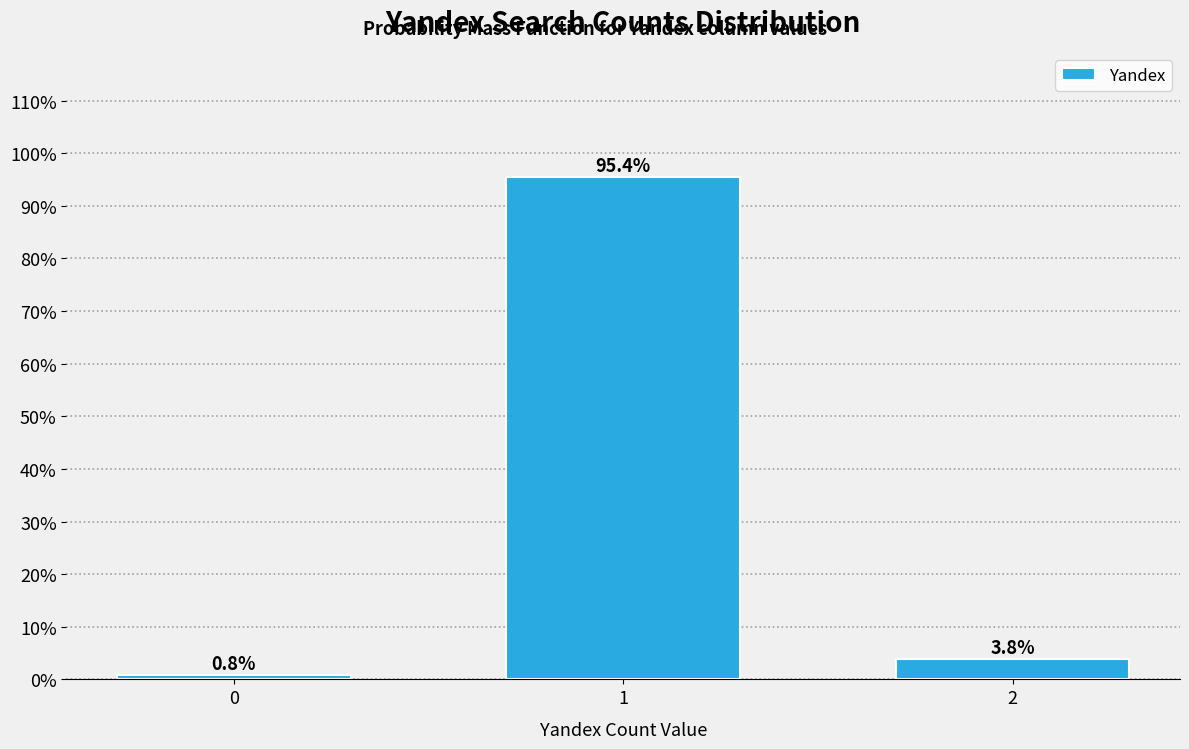

Reading right to left, list all the values displayed in this chart.

2=3.8	1=95.4	0=0.8